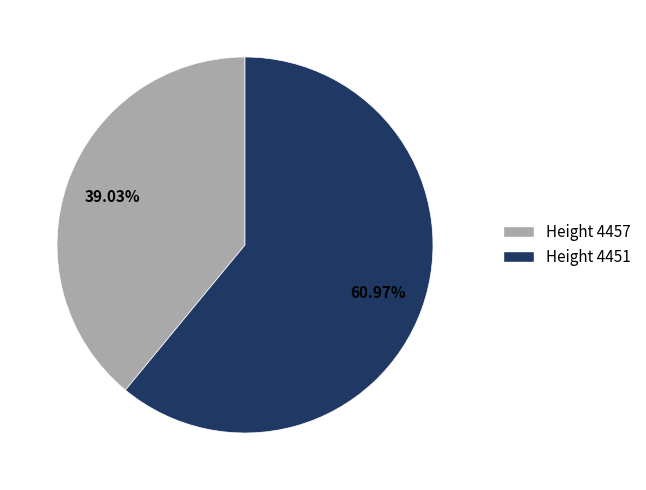

Approximately how many times larger is the value at Height 4457 compared to Height 4451?

0.6